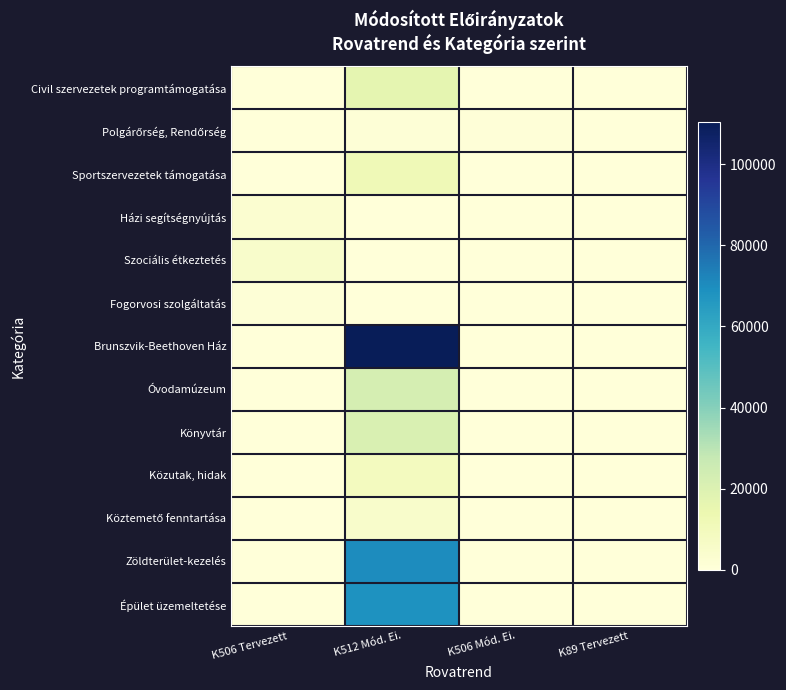

Between K506 Tervezett and K89 Tervezett, which series saw the biggest shift?

Szociális étkeztetés